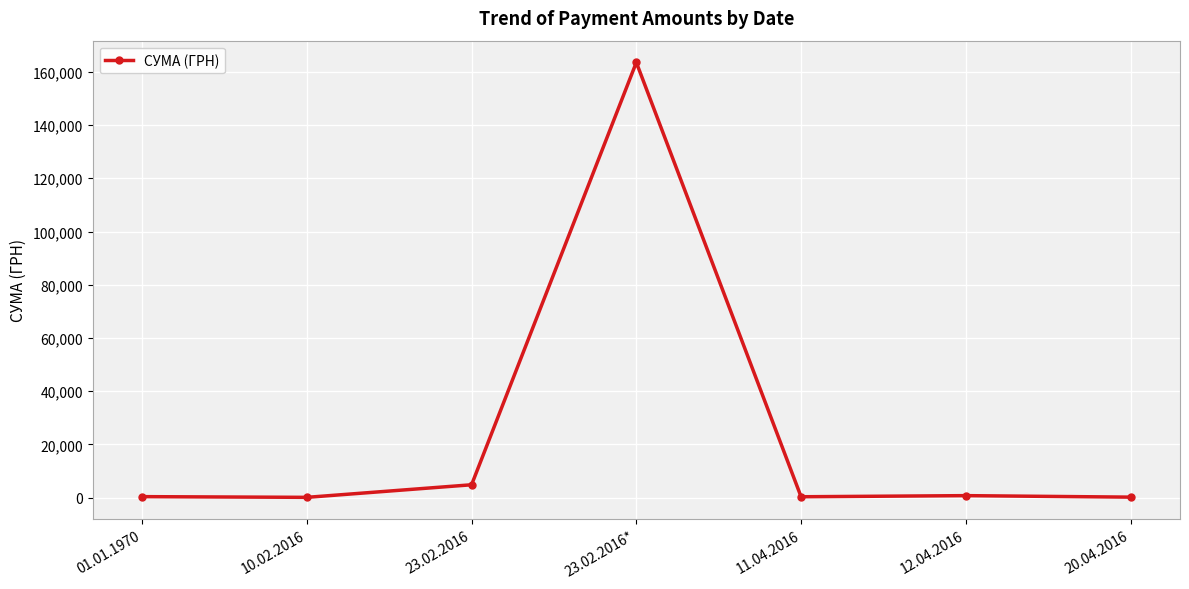

Count the number of data series in this chart.

1